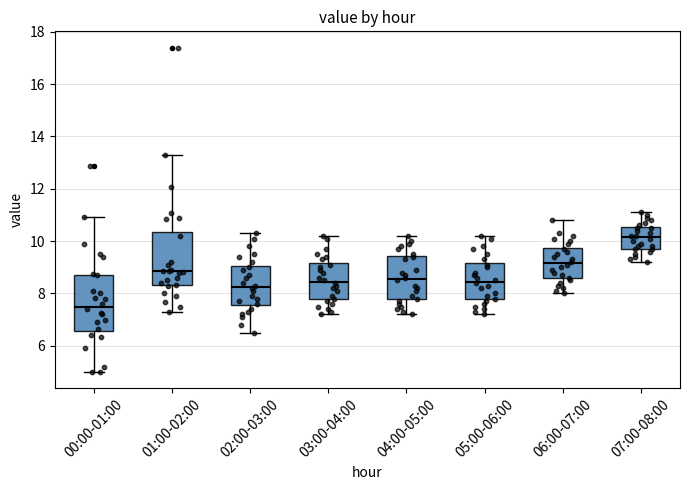

Reading left to right, transcribe this box plot: for each box, give where its median line is, the range the box spans, and where its two whiskers end, as read against the y-axis. The values are not printed on the chart, so give them approximately, as read against the axis.

00:00-01:00: median 7.6, box 6.6 to 8.8, whiskers 5.0 to 11.0
01:00-02:00: median 8.8, box 8.4 to 10.4, whiskers 7.4 to 13.4
02:00-03:00: median 8.2, box 7.6 to 9.0, whiskers 6.6 to 10.4
03:00-04:00: median 8.4, box 7.8 to 9.2, whiskers 7.2 to 10.2
04:00-05:00: median 8.6, box 7.8 to 9.4, whiskers 7.2 to 10.2
05:00-06:00: median 8.4, box 7.8 to 9.2, whiskers 7.2 to 10.2
06:00-07:00: median 9.2, box 8.6 to 9.8, whiskers 8.0 to 10.8
07:00-08:00: median 10.2, box 9.8 to 10.6, whiskers 9.2 to 11.2